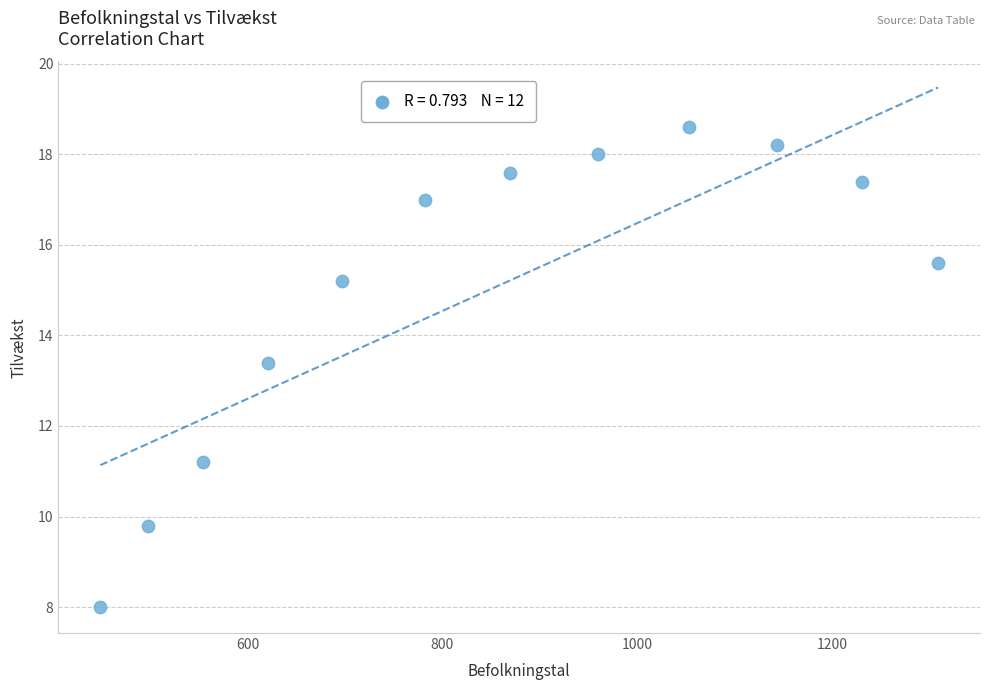

What Y value in the scatter plot is closest to 13?

13.4